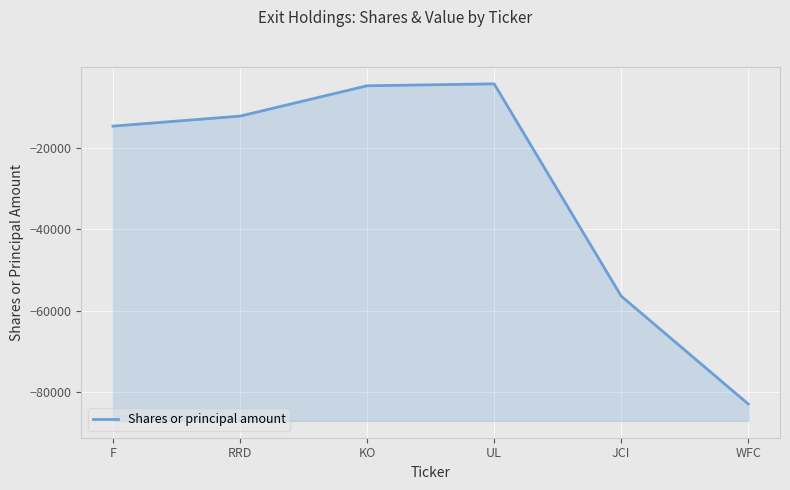

Rank the categories by value from highest to lowest.

UL, KO, RRD, F, JCI, WFC